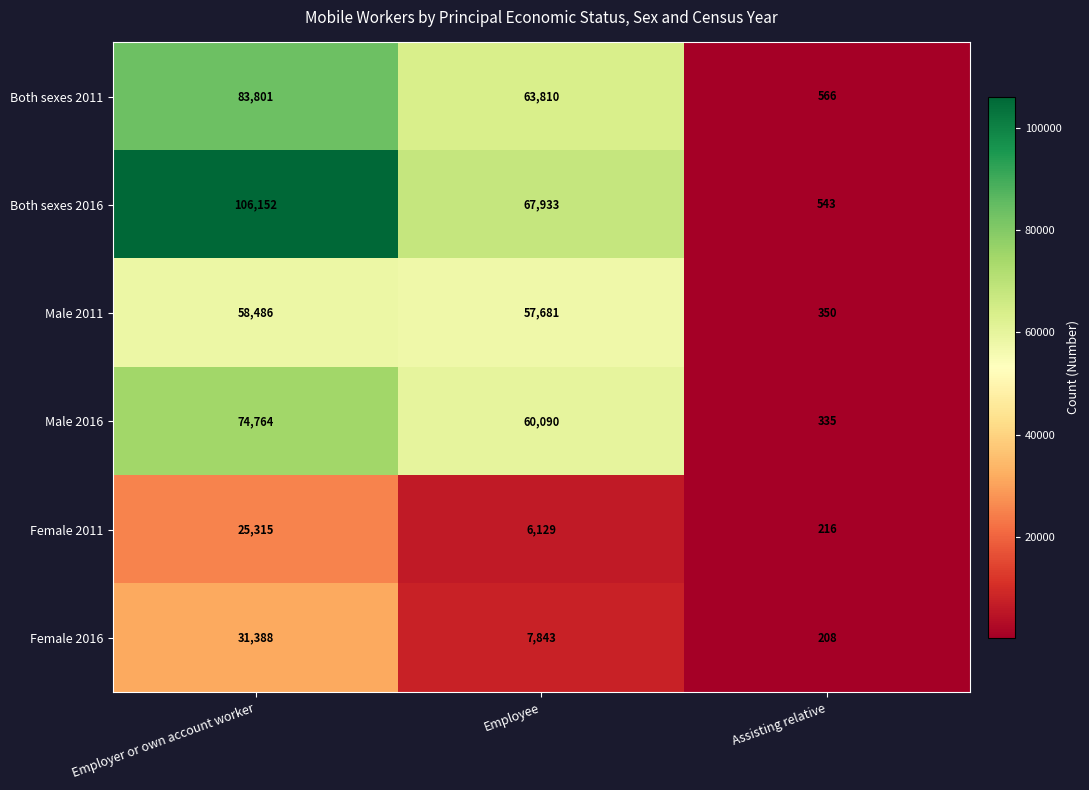

What is the smallest value displayed?

208